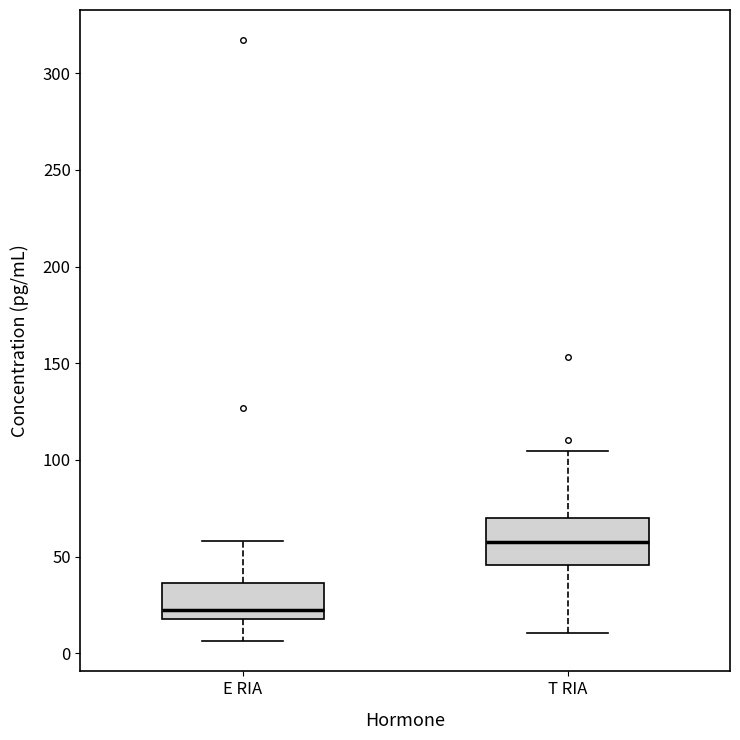

Where is the lower edge of the box for E RIA on the y-axis? The values are not printed on the chart, so give them approximately, as read against the axis.

20